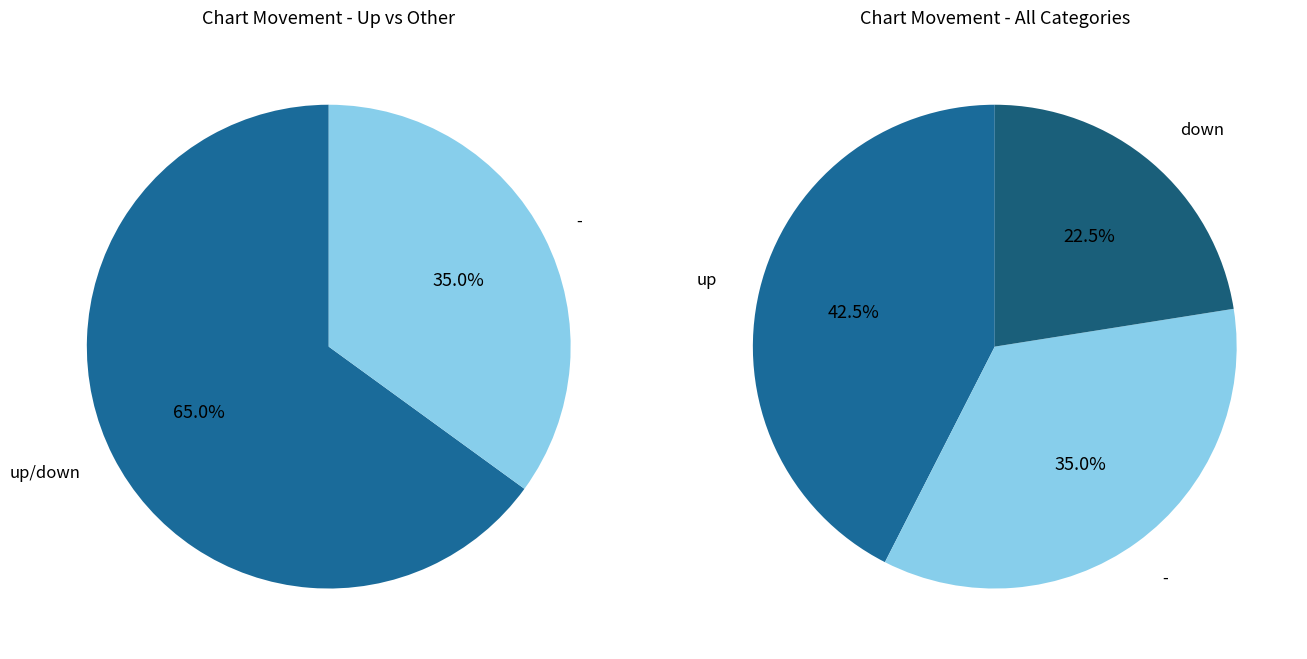

Does down account for over 50% of the chart?

No